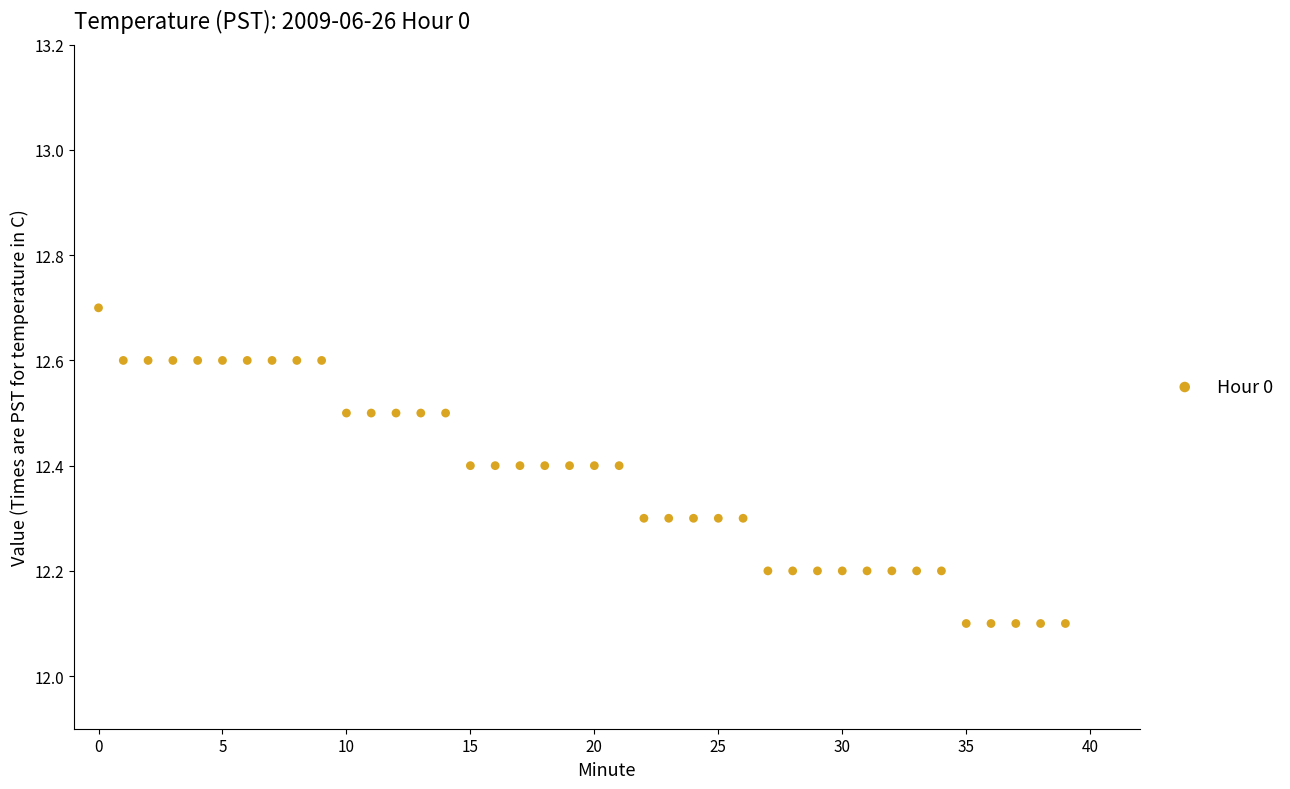

What is the range of Y values (max minus min)?

0.6